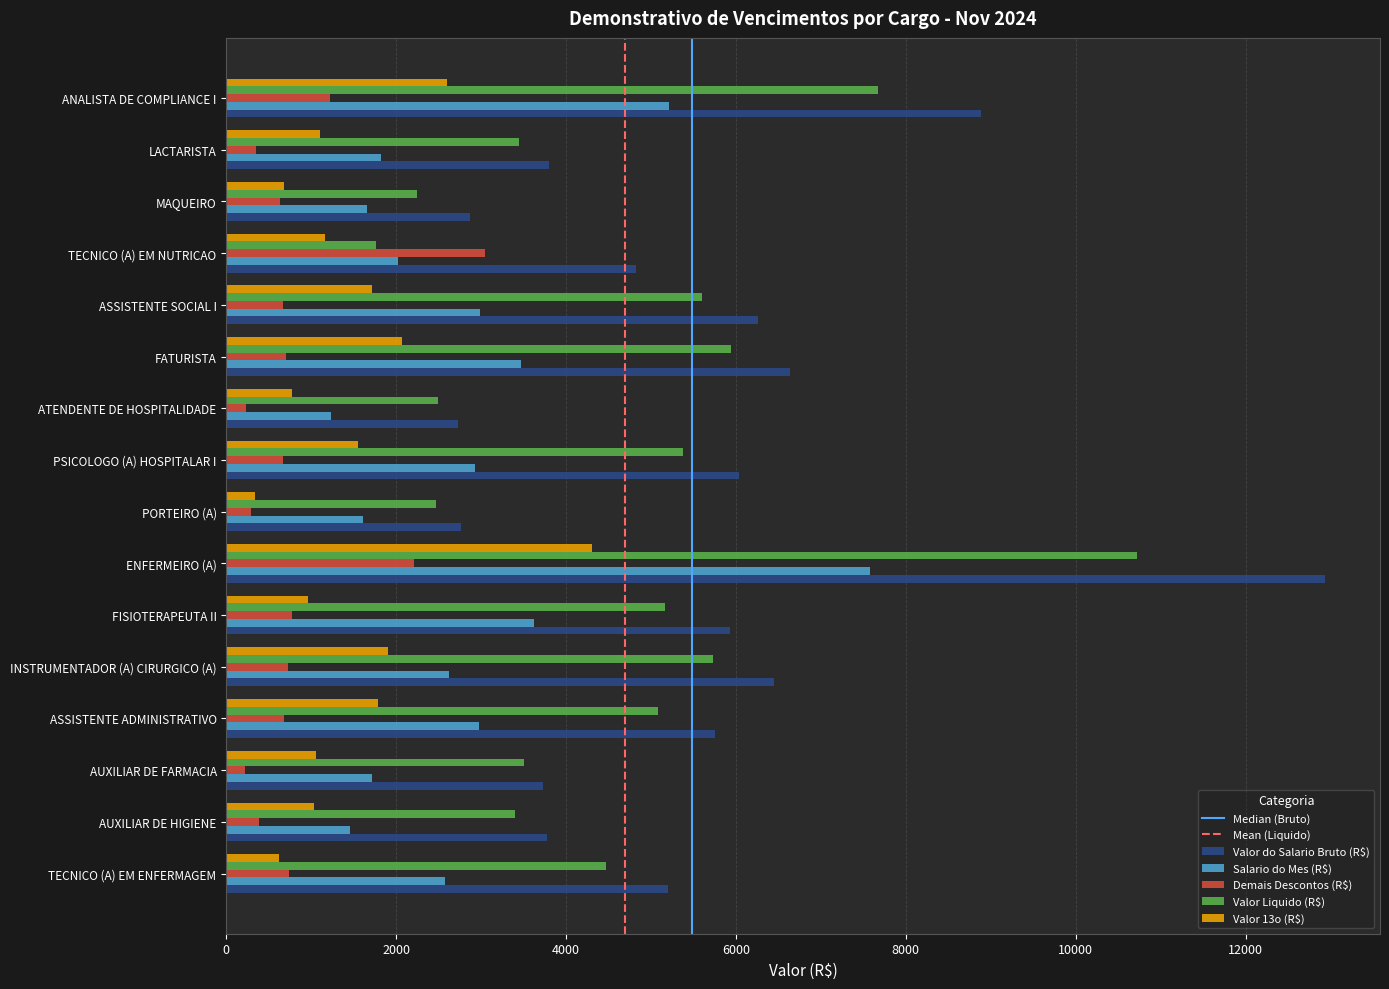

At which label does Valor 13o (R$) reach its minimum?

PORTEIRO (A)